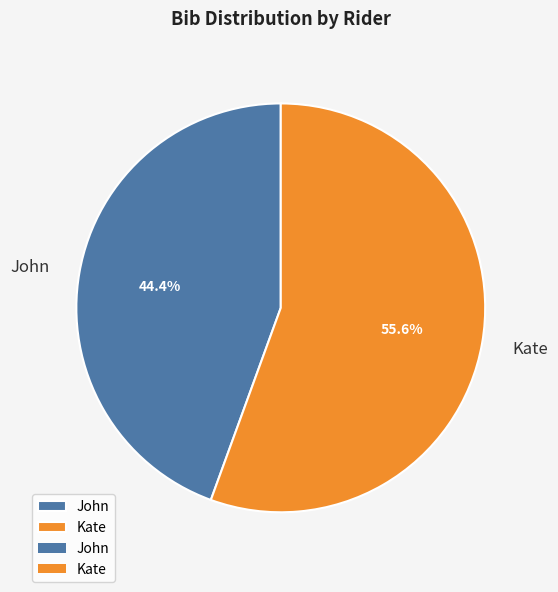

Which category has the biggest portion of the pie?

Kate